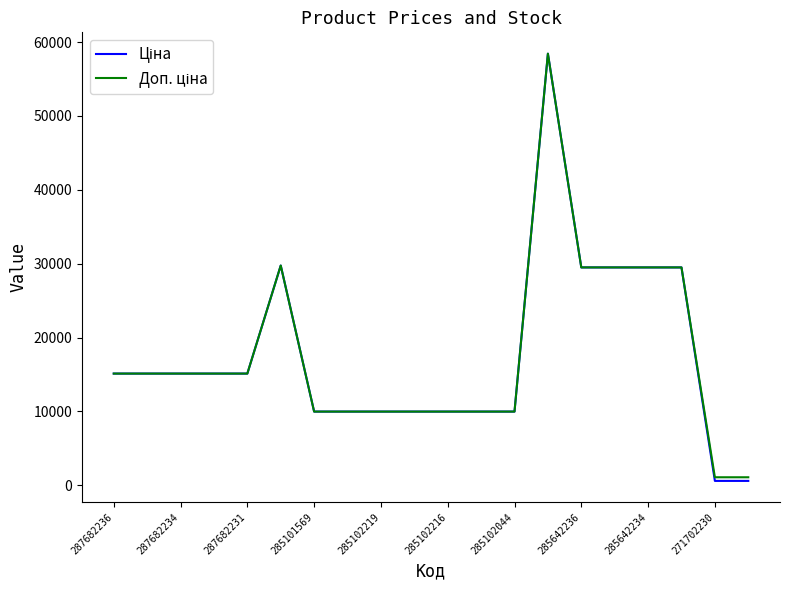

Count the number of data series in this chart.

2